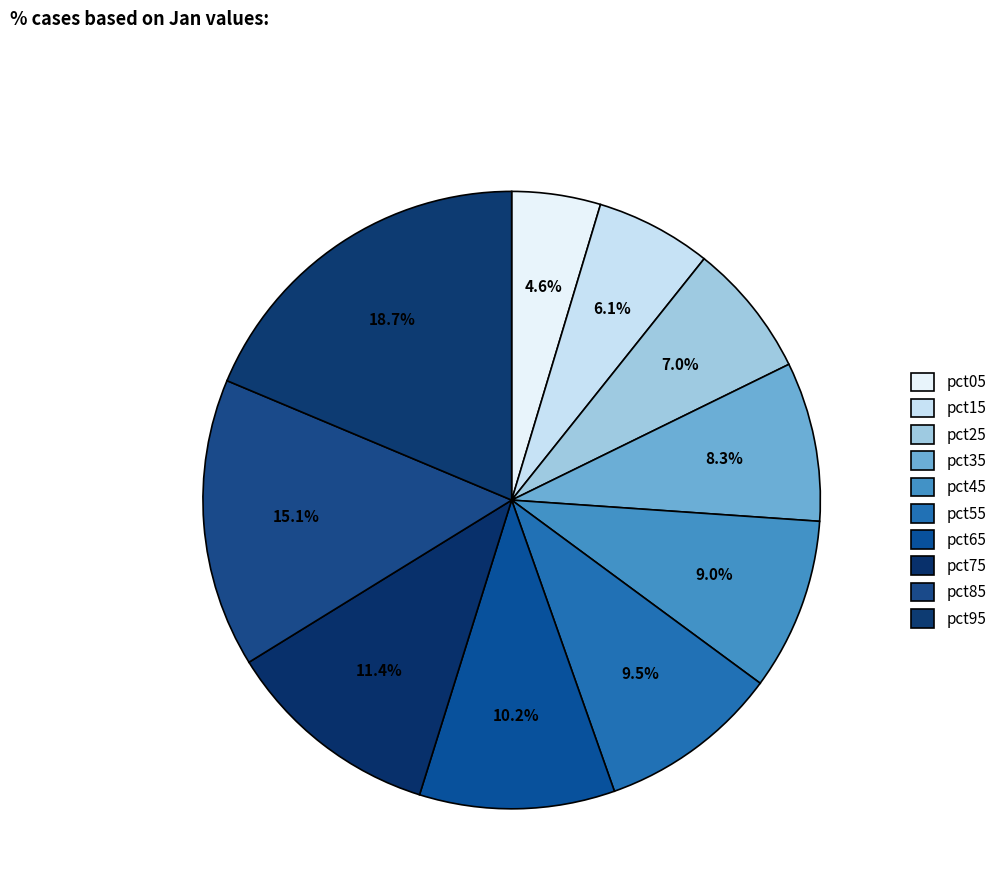

Which slice is the largest?

pct95